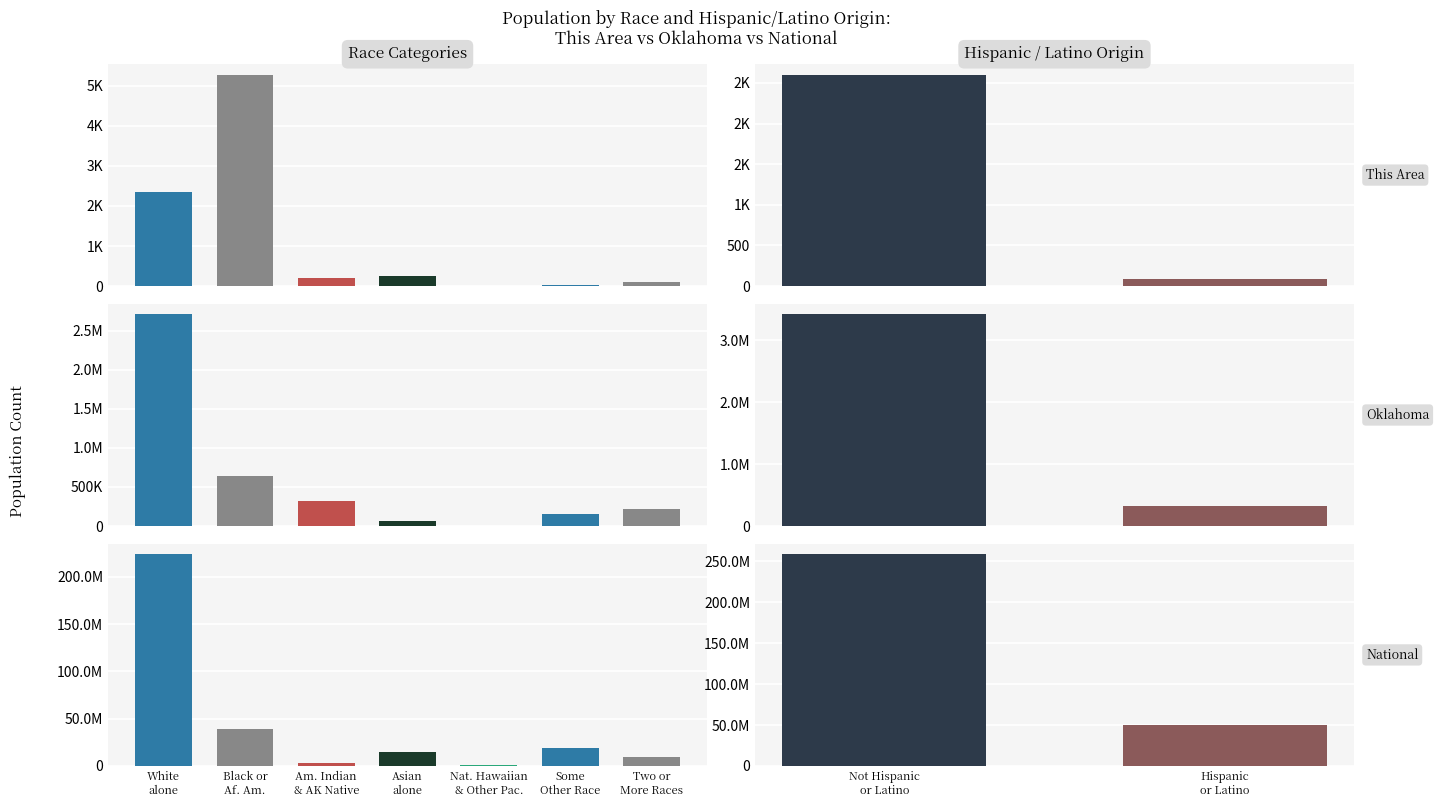

True or false: Oklahoma has a value of 124744 at 6.

False